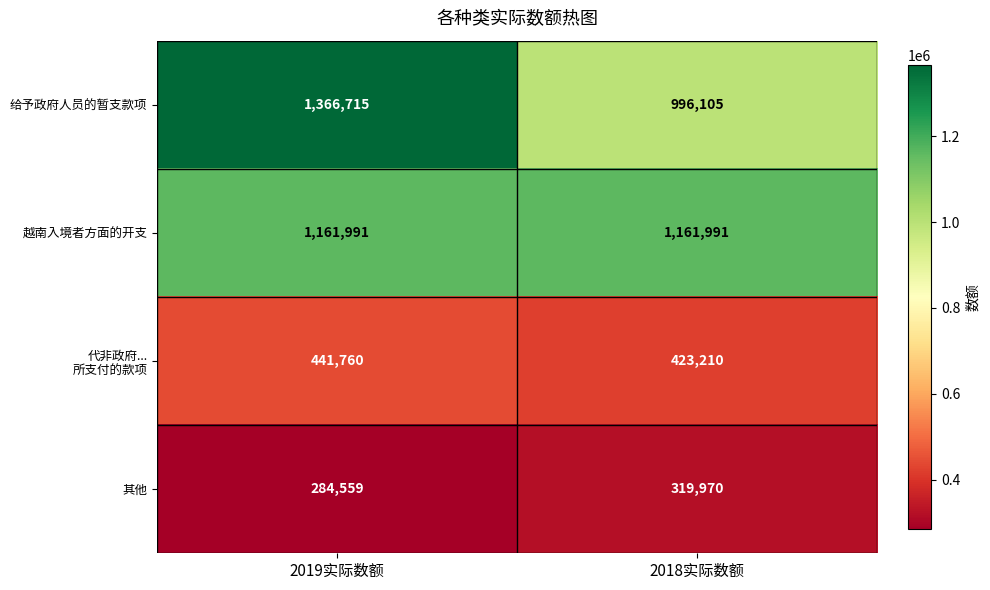

At which label does 其他 reach its minimum?

2019实际数额